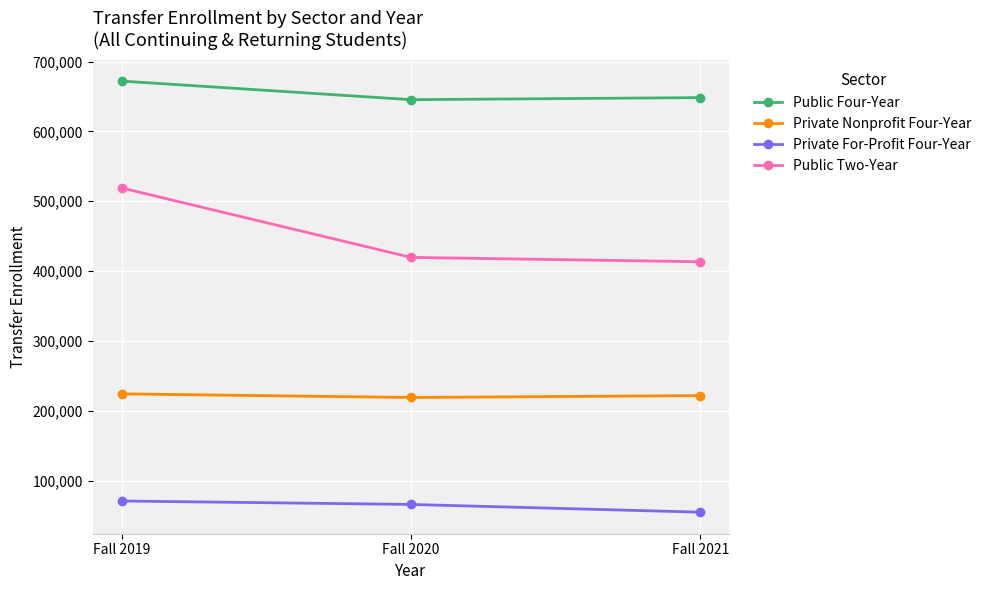

Which label corresponds to the largest value in the chart?

Fall 2019